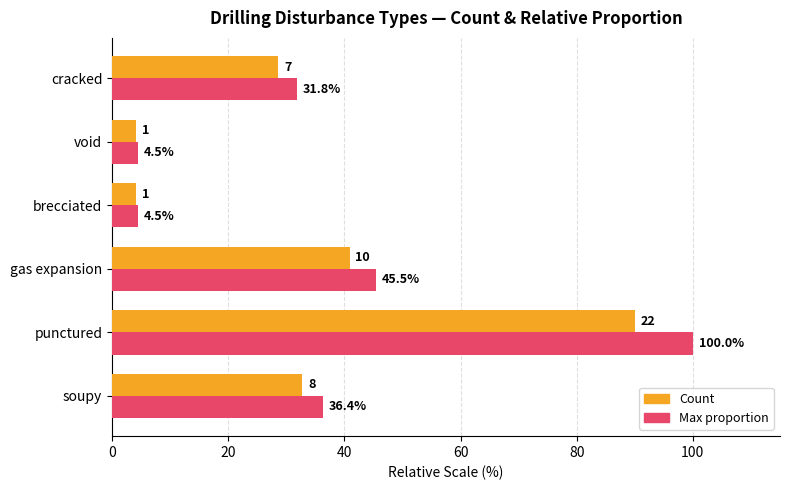

True or false: Count has a value of 28.6 at cracked.

True